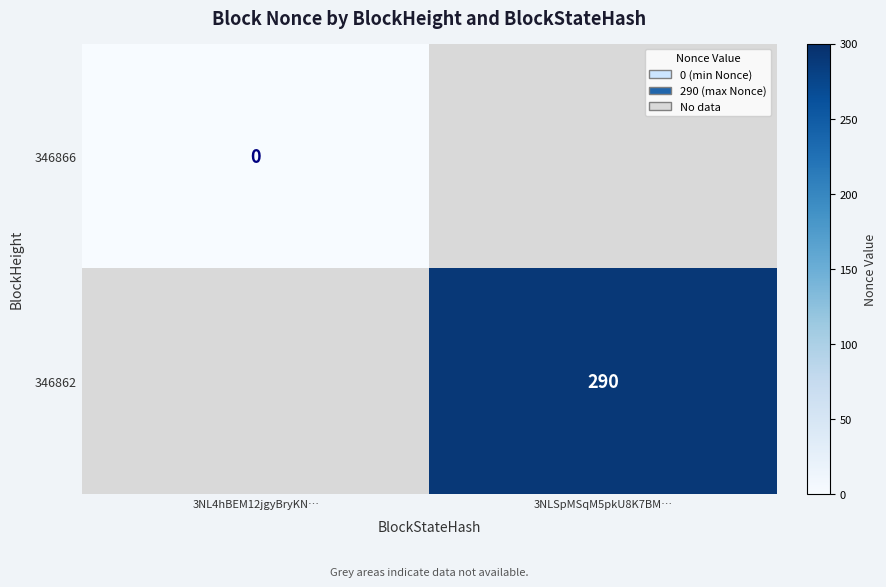

The value of 346862 at 3NLSpMSqM5pkU8K7BM… is 290. True or false?

True